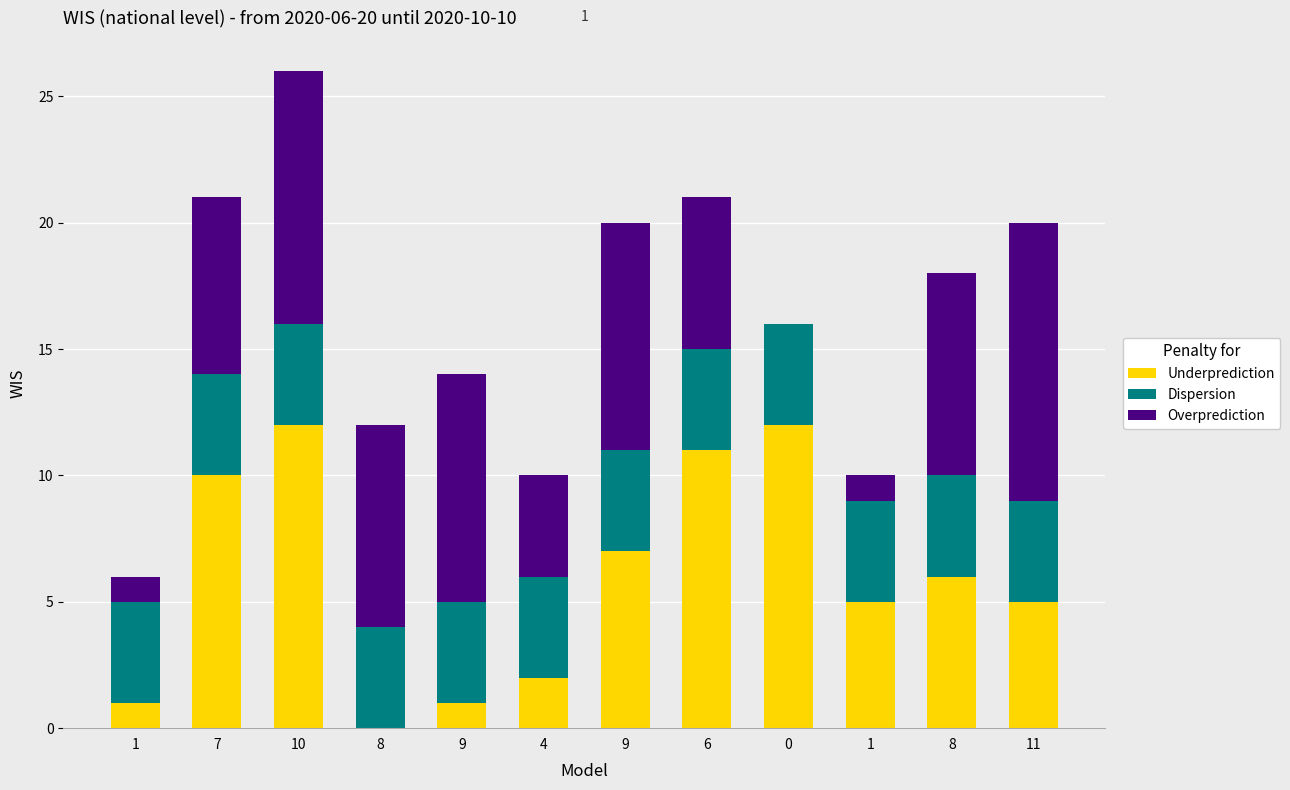

Are the bars horizontal?

No